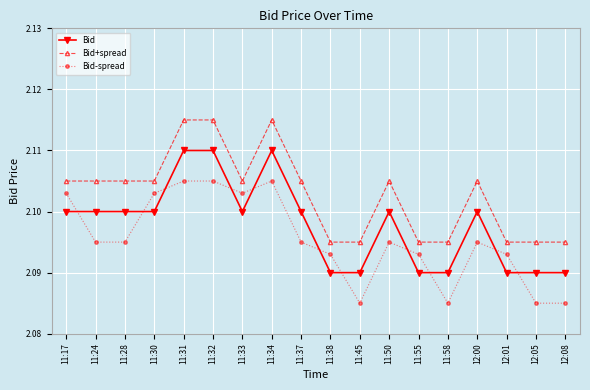

What are all the series names shown in the legend?

Bid, Bid+spread, Bid-spread